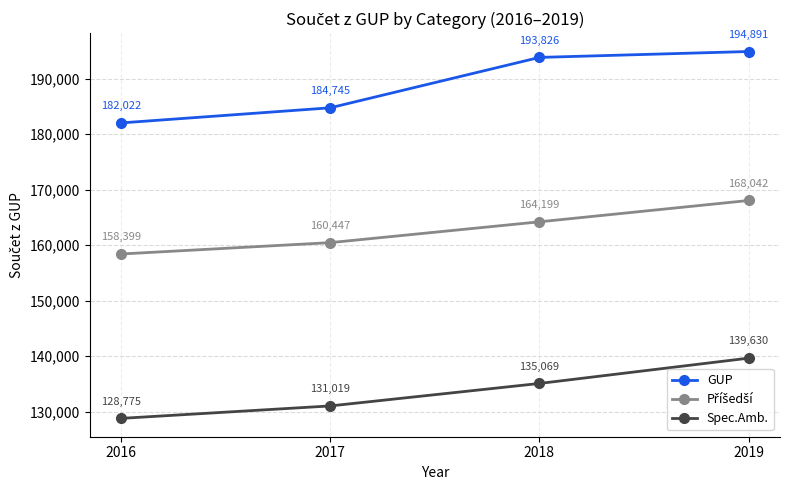

True or false: GUP has more than 1 interior local peaks.

False